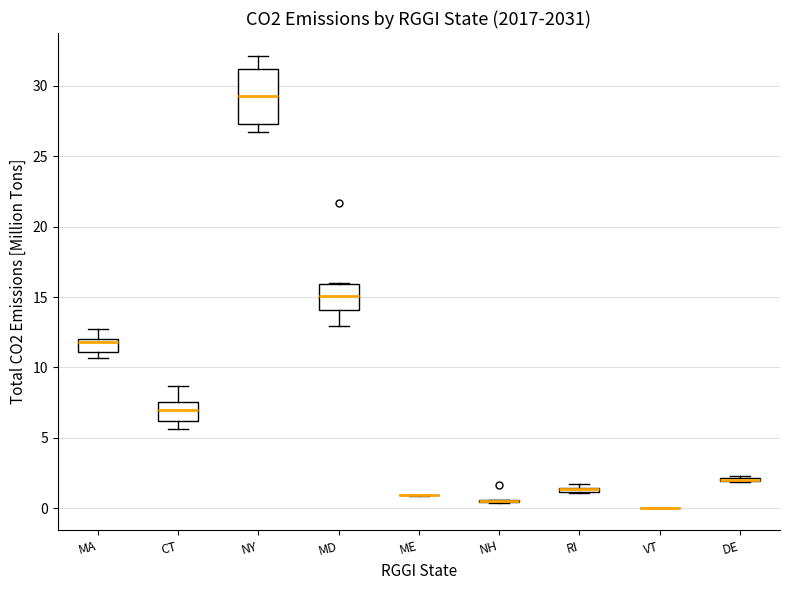

Comparing the boxes themselves (not the whiskers), which one is the tallest?

NY